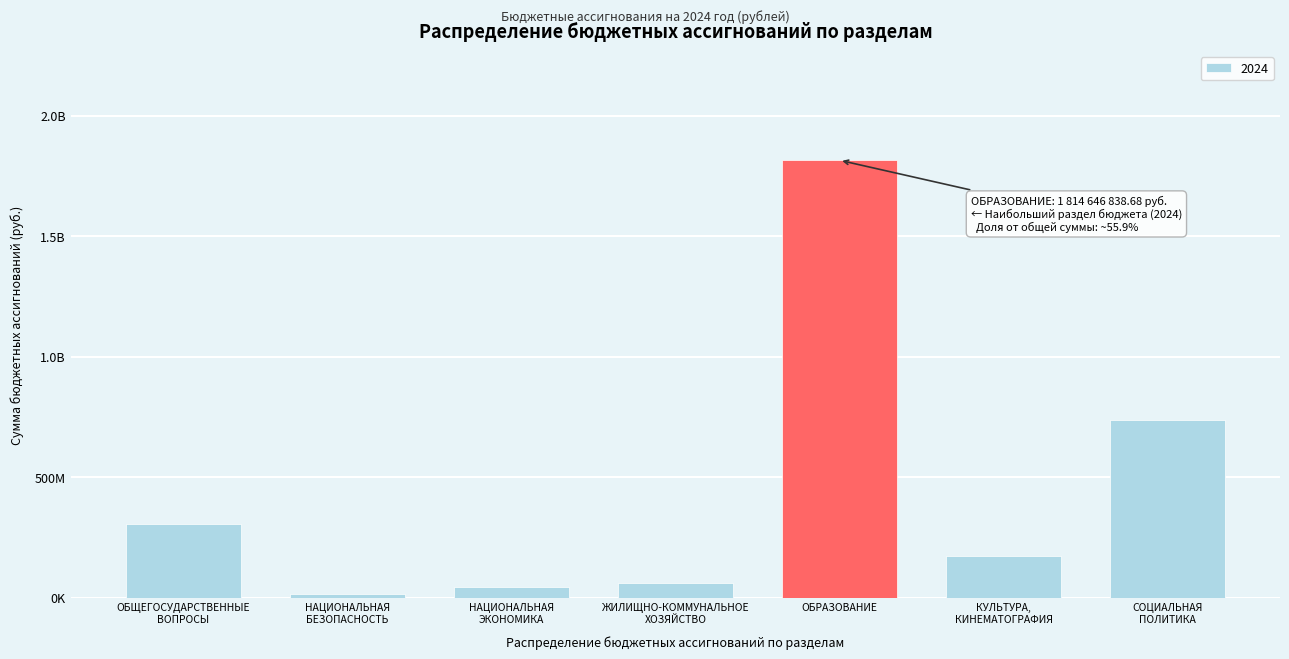

Does the chart contain any negative values?

No